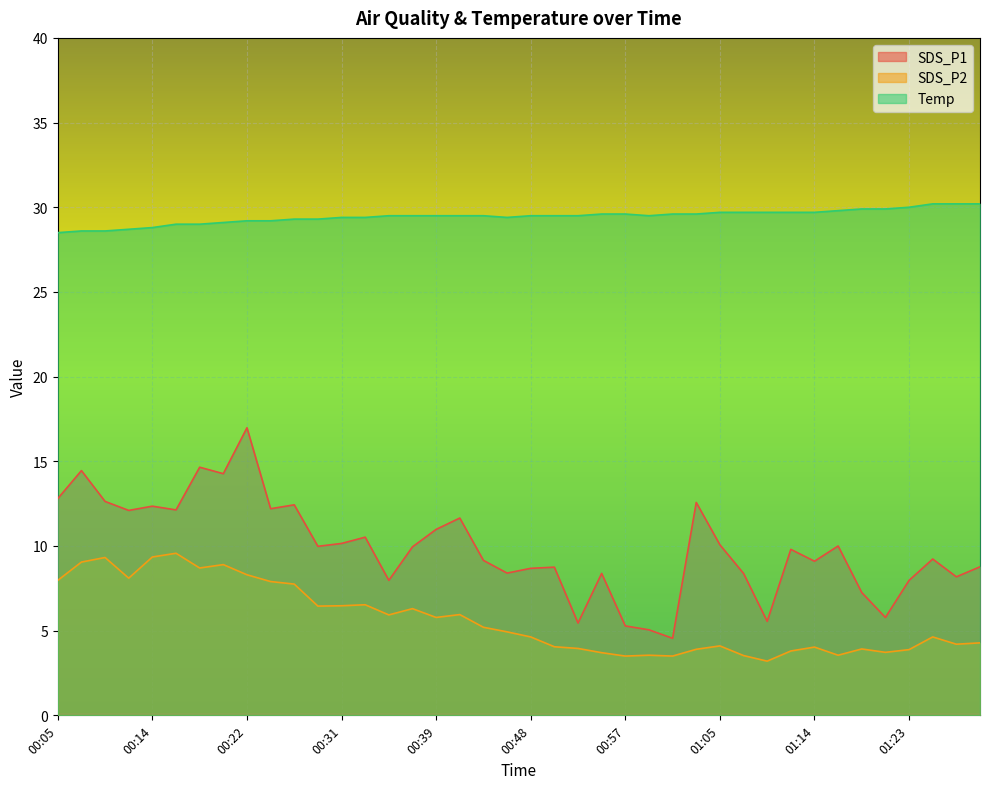

What is the total value across all series at 01:25?

44.1